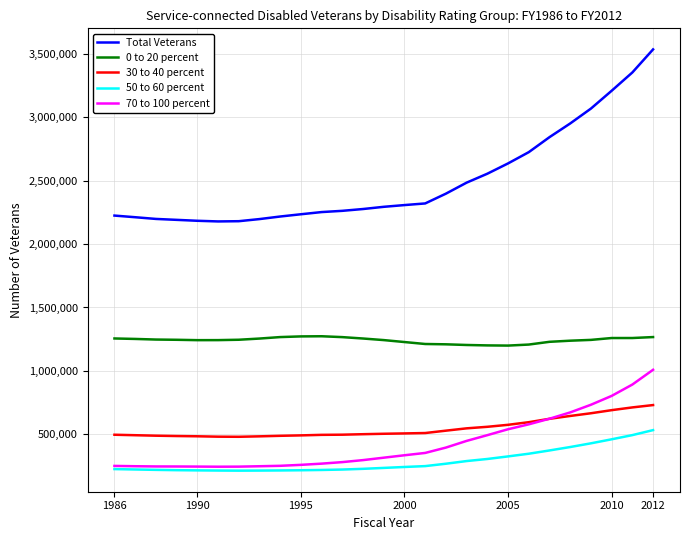

What is the minimum value shown in the chart?

212178